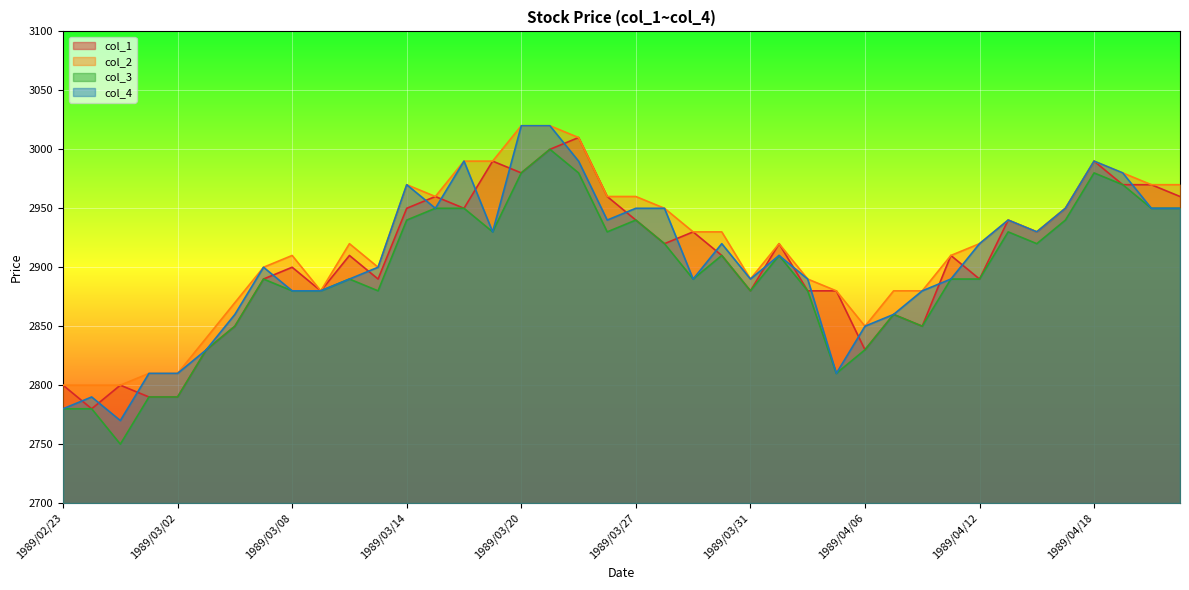

How many categories are shown in the chart?

40